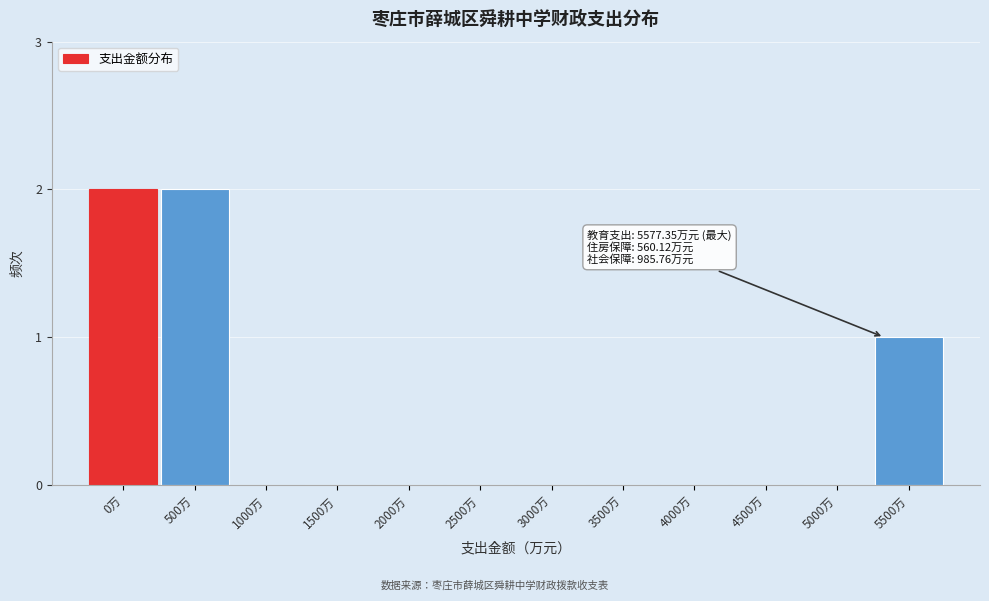

Reading left to right, extract all data points from this chart.

0万=2	500万=2	1000万=0	1500万=0	2000万=0	2500万=0	3000万=0	3500万=0	4000万=0	4500万=0	5000万=0	5500万=1